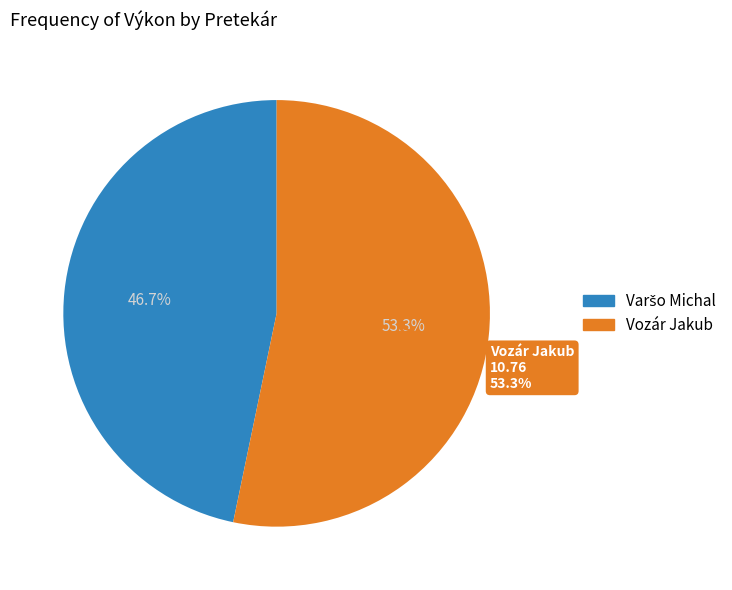

What is the ratio of the value at Varšo Michal to the value at Vozár Jakub?

0.9